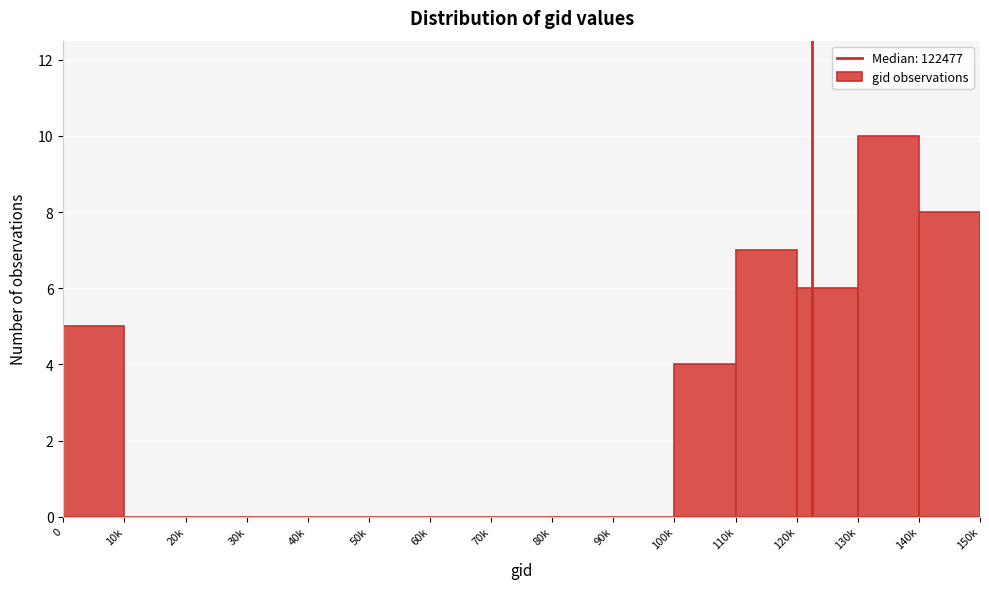

Reading left to right, list all the values displayed in this chart.

0=5	10k=0	20k=0	30k=0	40k=0	50k=0	60k=0	70k=0	80k=0	90k=0	100k=4	110k=7	120k=6	130k=10	140k=8